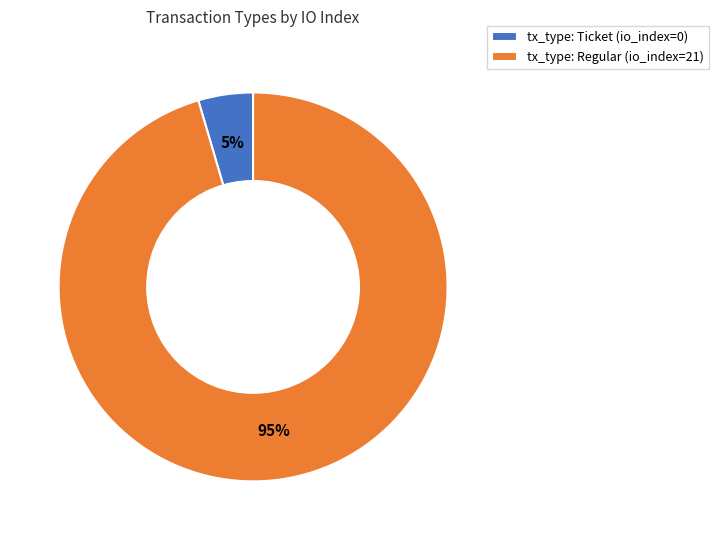

To the nearest percent, what percentage of the pie is tx_type: Ticket (io_index=0)?

5%